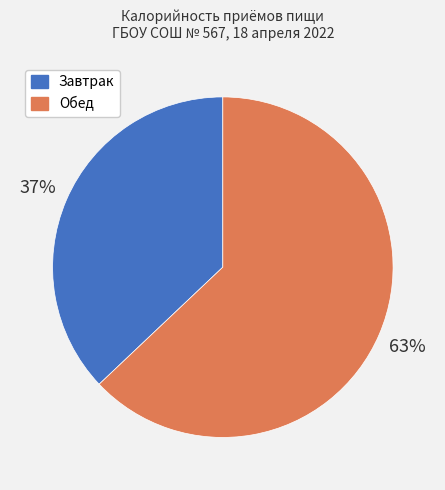

Do Обед and Завтрак together represent more than half of the pie?

Yes